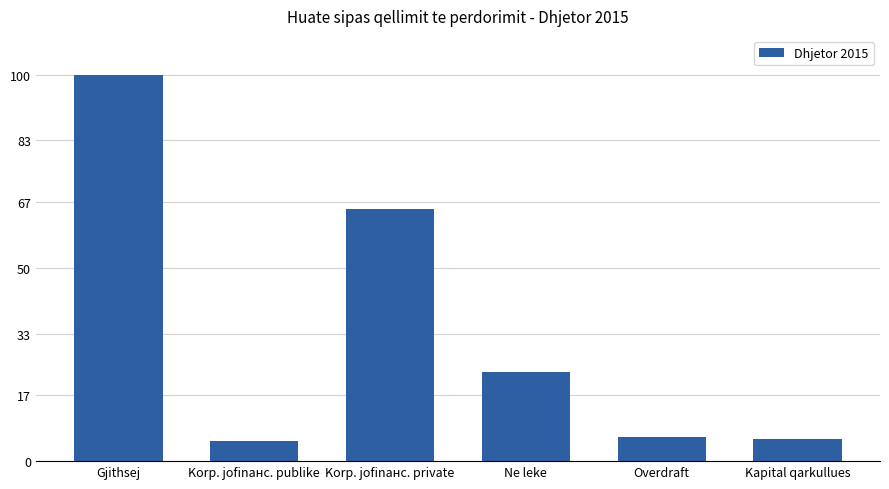

How many bars are there in total?

6